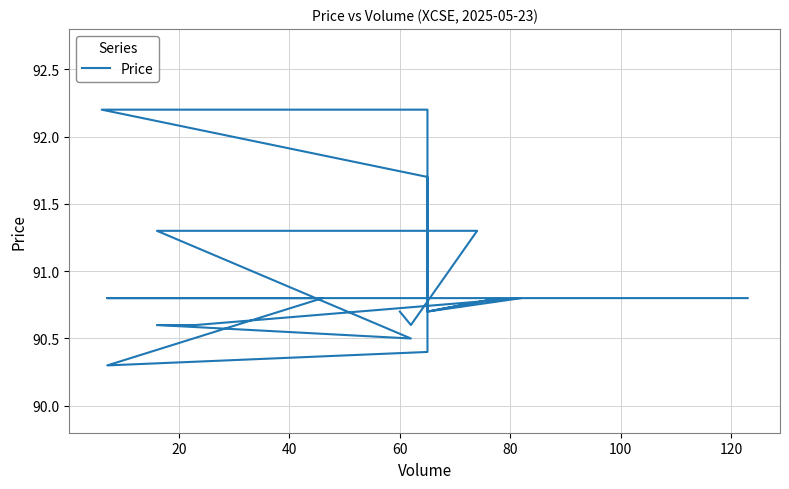

What is the change in value from 40 to 80?

-0.8